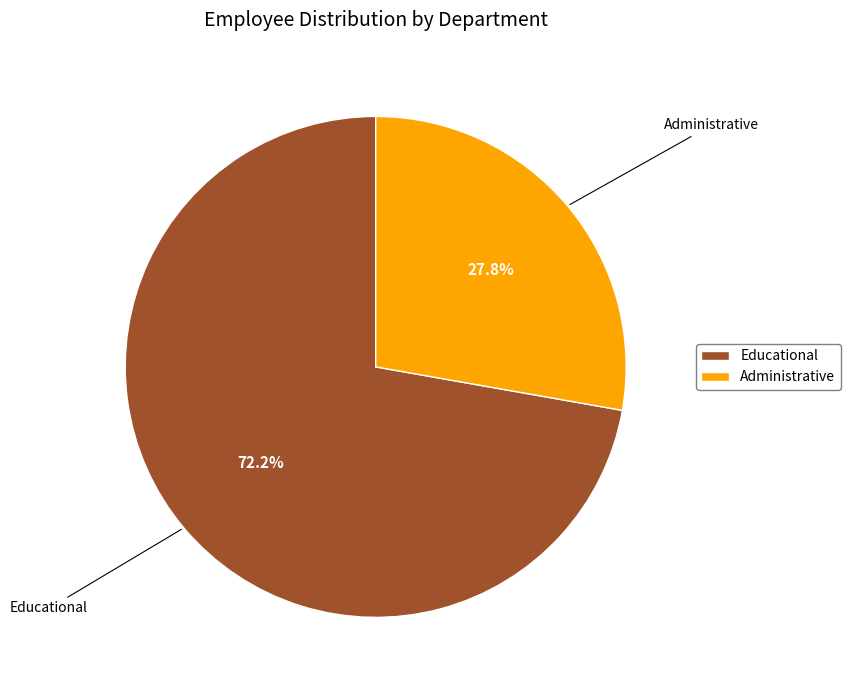

How much of the chart is everything except Administrative?

72.2%